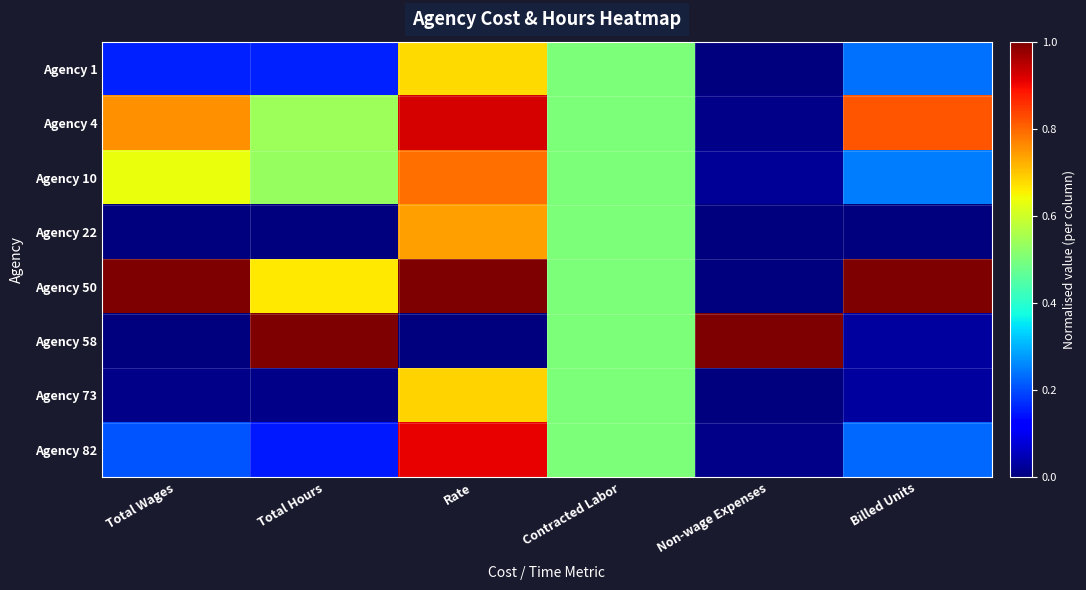

Reading left to right, transcribe all the data shown in this chart.

Agency 1: Total Wages=0.2	Total Hours=0.2	Rate=0.7	Contracted Labor=0.5	Non-wage Expenses=0.0	Billed Units=0.2
Agency 4: Total Wages=0.8	Total Hours=0.5	Rate=0.9	Contracted Labor=0.5	Non-wage Expenses=0.0	Billed Units=0.8
Agency 10: Total Wages=0.6	Total Hours=0.5	Rate=0.8	Contracted Labor=0.5	Non-wage Expenses=0.0	Billed Units=0.2
Agency 22: Total Wages=0.0	Total Hours=0.0	Rate=0.7	Contracted Labor=0.5	Non-wage Expenses=0.0	Billed Units=0.0
Agency 50: Total Wages=1.0	Total Hours=0.7	Rate=1.0	Contracted Labor=0.5	Non-wage Expenses=0.0	Billed Units=1.0
Agency 58: Total Wages=0.0	Total Hours=1.0	Rate=0.0	Contracted Labor=0.5	Non-wage Expenses=1.0	Billed Units=0.0
Agency 73: Total Wages=0.0	Total Hours=0.0	Rate=0.7	Contracted Labor=0.5	Non-wage Expenses=0.0	Billed Units=0.0
Agency 82: Total Wages=0.2	Total Hours=0.2	Rate=0.9	Contracted Labor=0.5	Non-wage Expenses=0.0	Billed Units=0.2